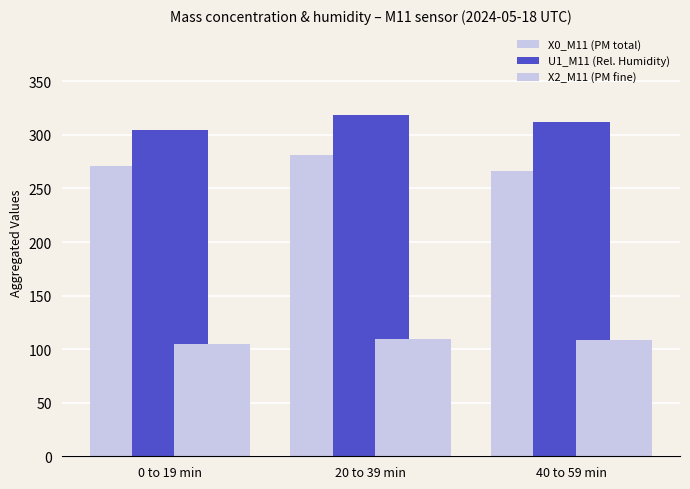

How many bars are there in each group?

3